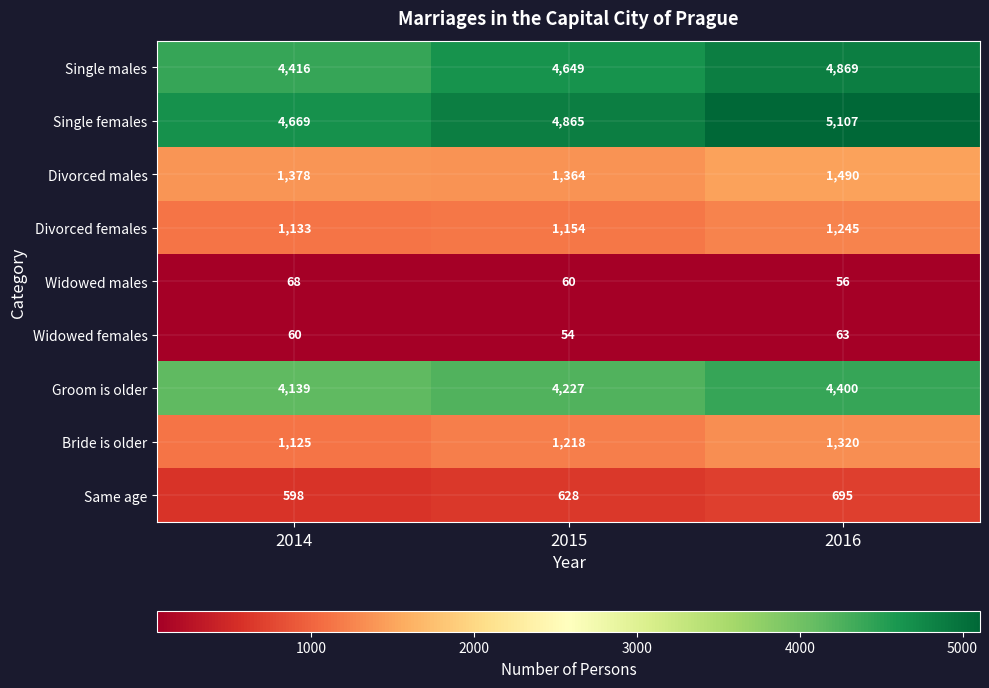

What is the difference between the highest and lowest values at 2014?

4609